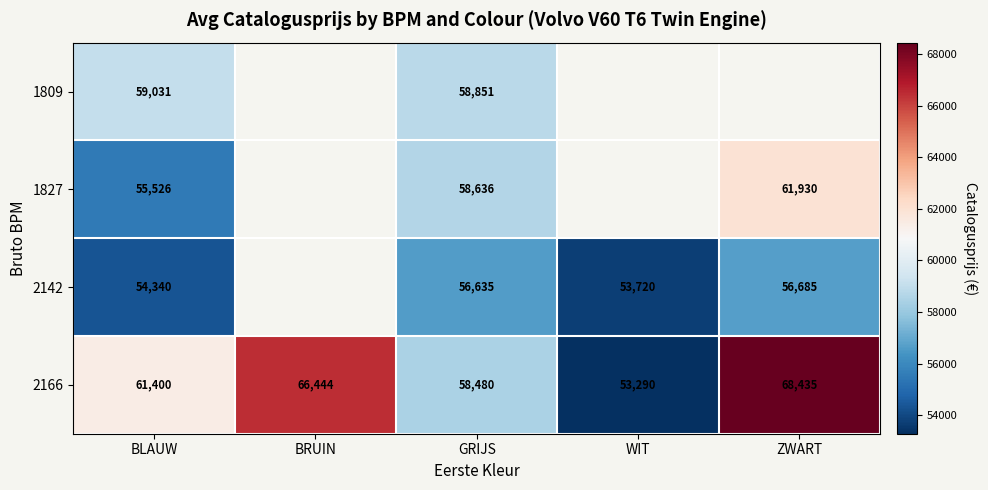

True or false: 2166 has a value of 53290 at WIT.

True